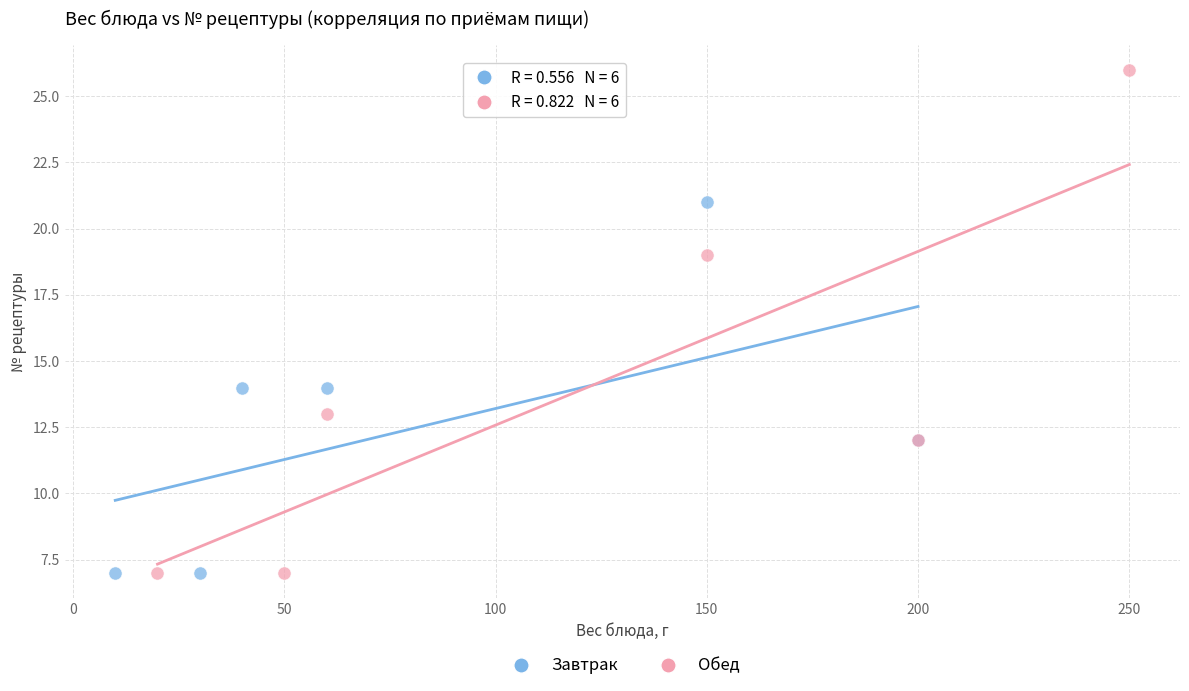

Which series reaches the maximum Y coordinate?

Обед